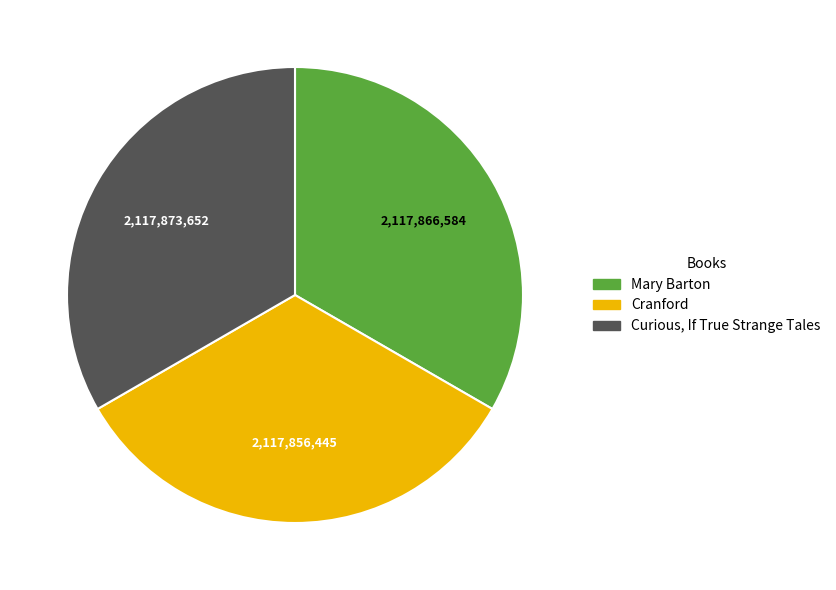

Combined, do Mary Barton and Curious, If True Strange Tales account for over 50%?

Yes